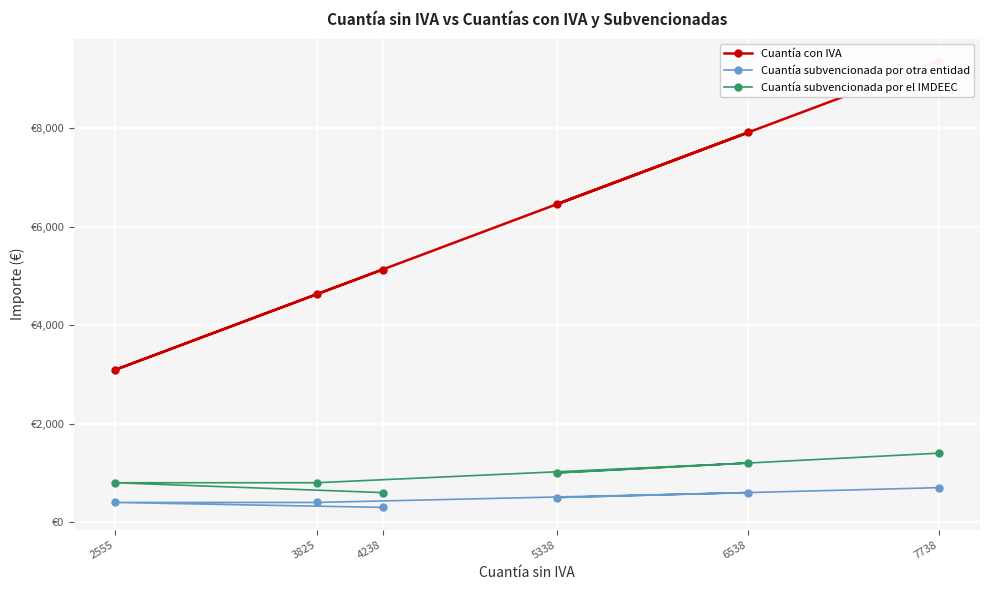

What is the average value of the Cuantía subvencionada por el IMDEEC series?

966.7